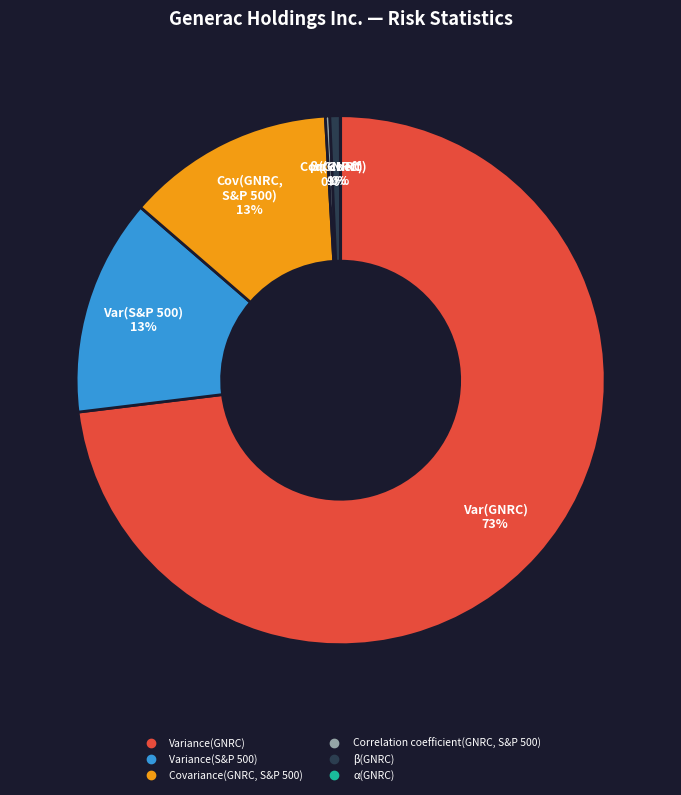

Which category has the biggest portion of the pie?

Variance(GNRC)